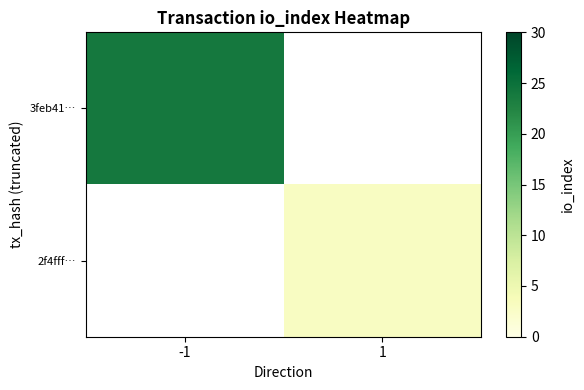

Rank the categories by 3feb41… value from lowest to highest.

-1, 1